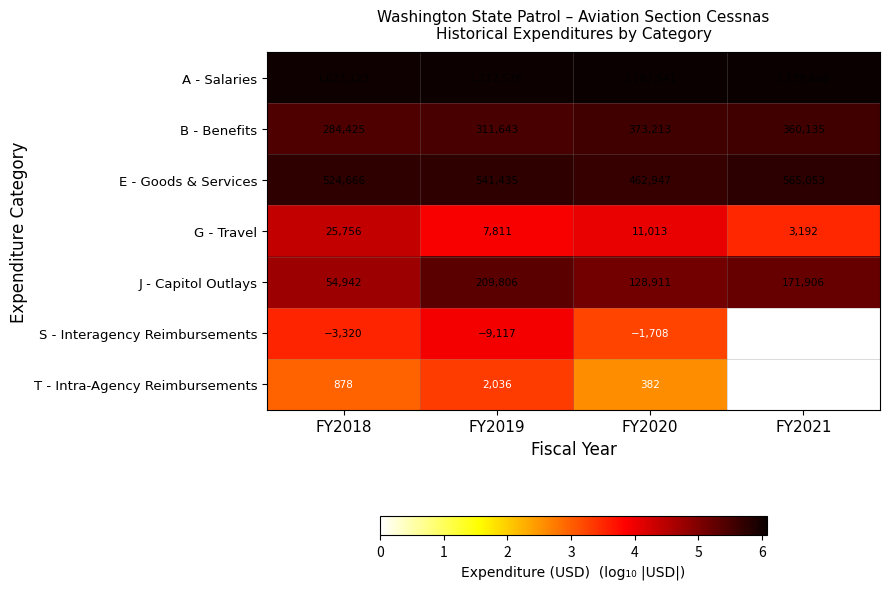

Between FY2019 and FY2021, which series saw the biggest shift?

B - Benefits